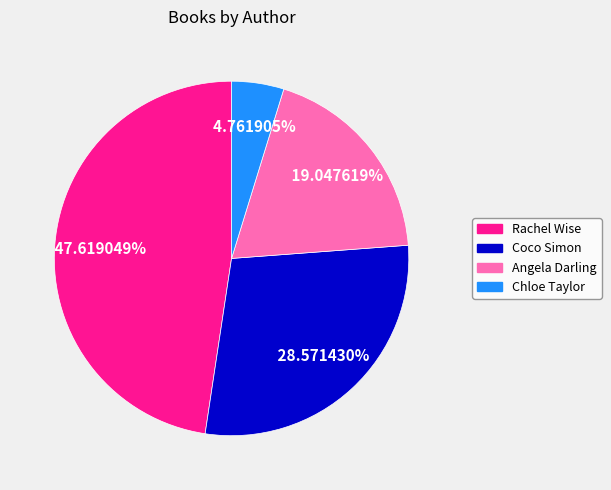

Which slice is the largest?

Rachel Wise